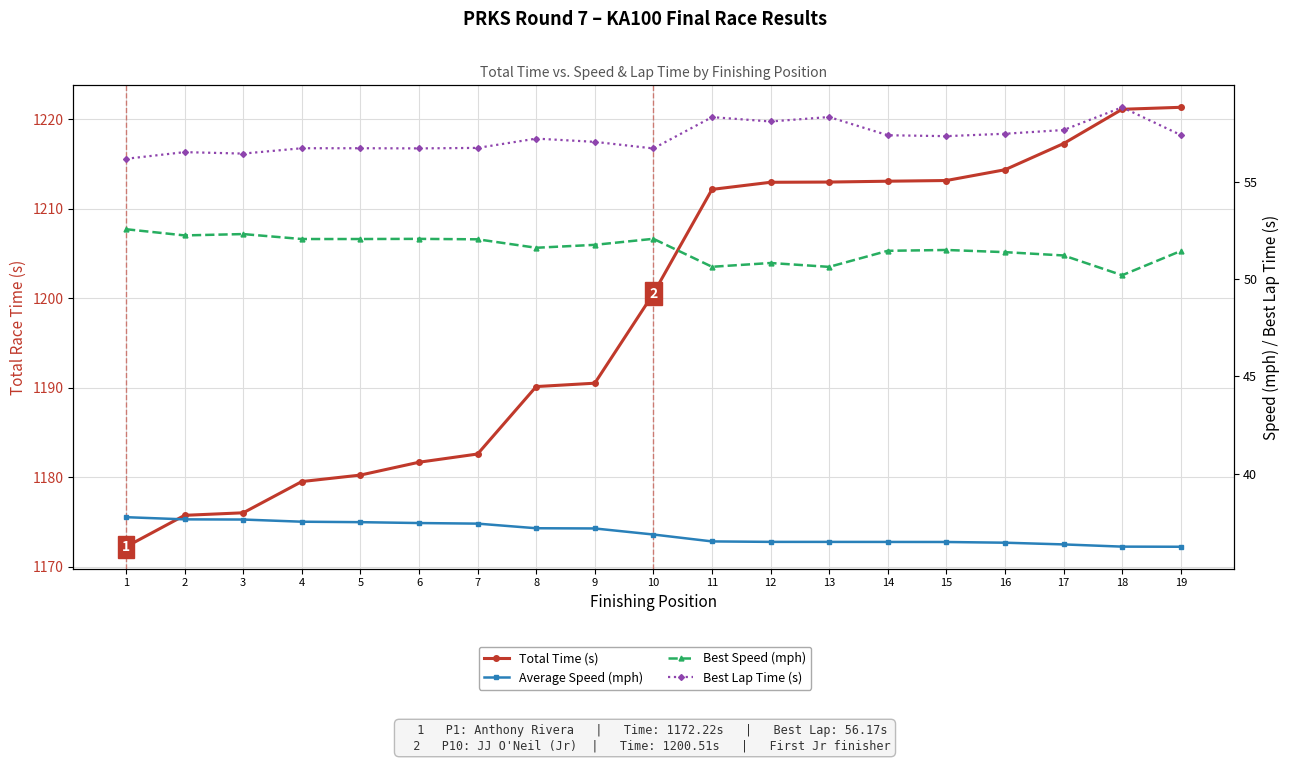

How many interior local peaks does the Best Lap Time (s) series have?

5